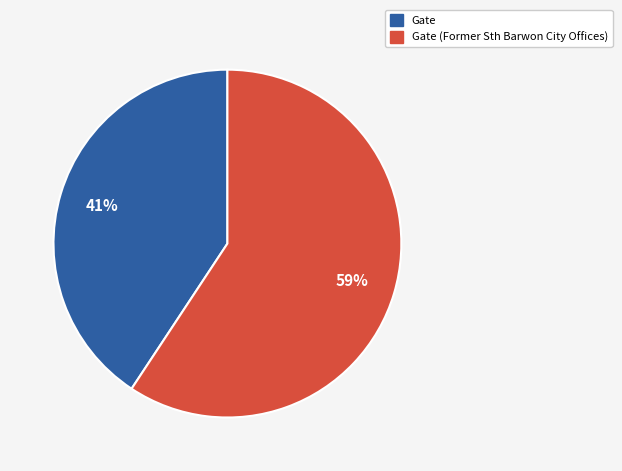

Does any single category account for the majority?

Yes